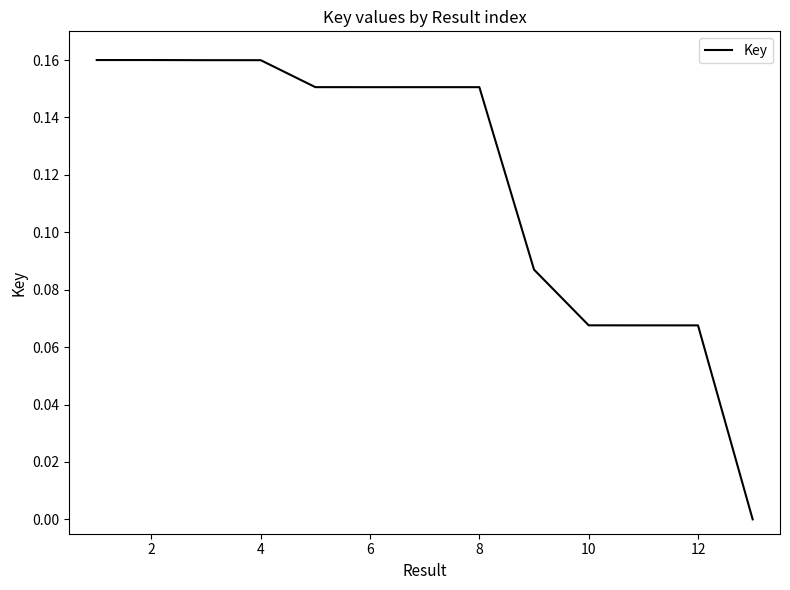

Reading left to right, extract all data points from this chart.

0.2	0.2	0.2	0.2	0.2	0.2	0.2	0.2	0.1	0.1	0.1	0.1	0.0